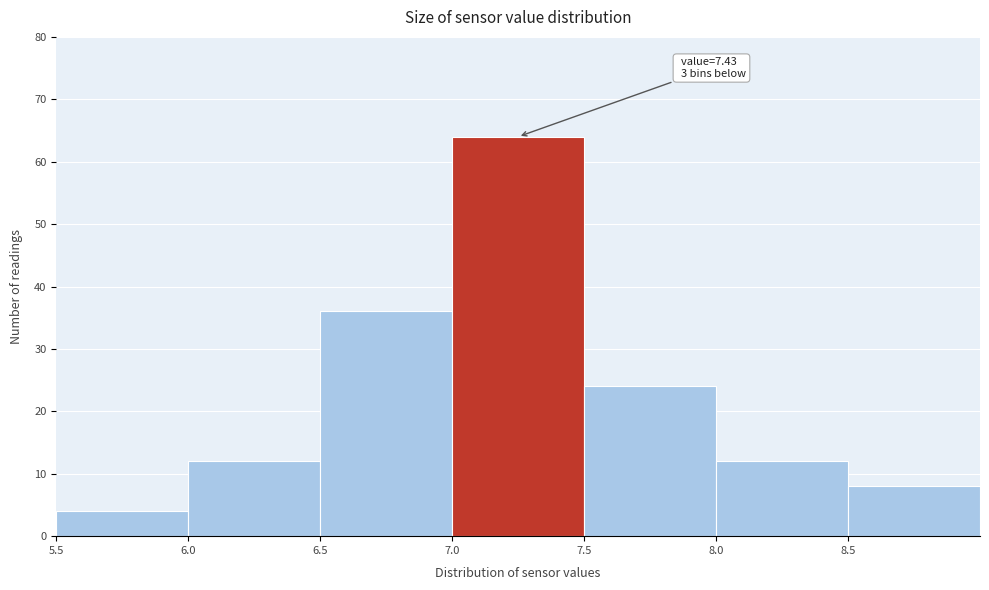

Which range on the x-axis has the tallest bar?

7.0 to 7.5